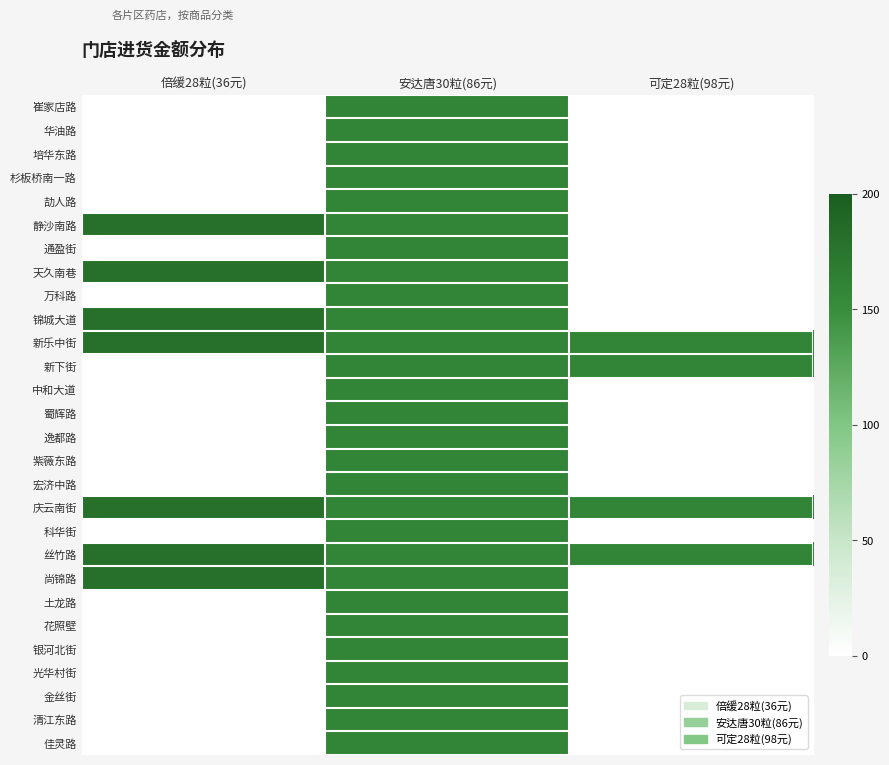

At how many categories does at least one series exceed 50?

3